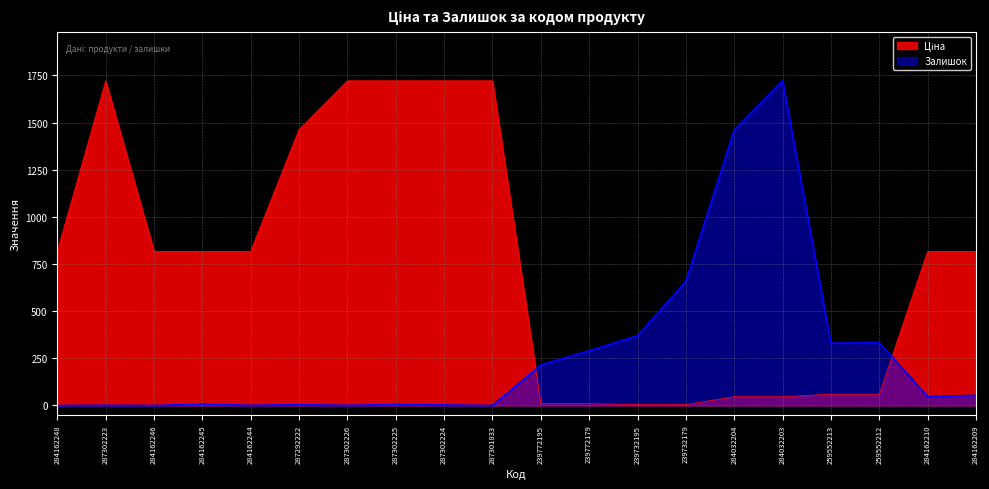

True or false: Ціна has a value of 9.8 at 239772179.

True